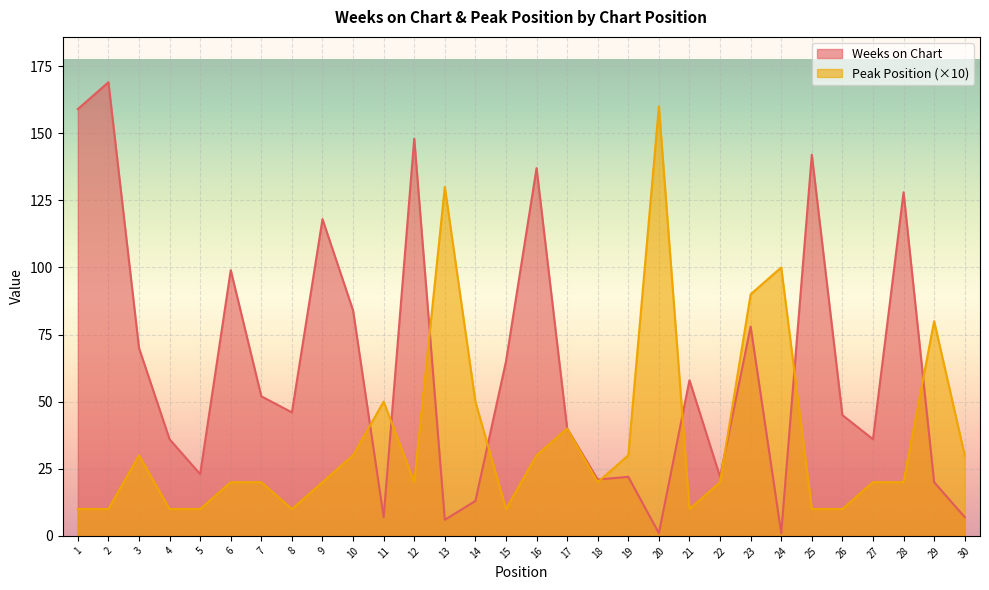

True or false: Weeks on Chart has more than 0 points higher than both neighbors.

True